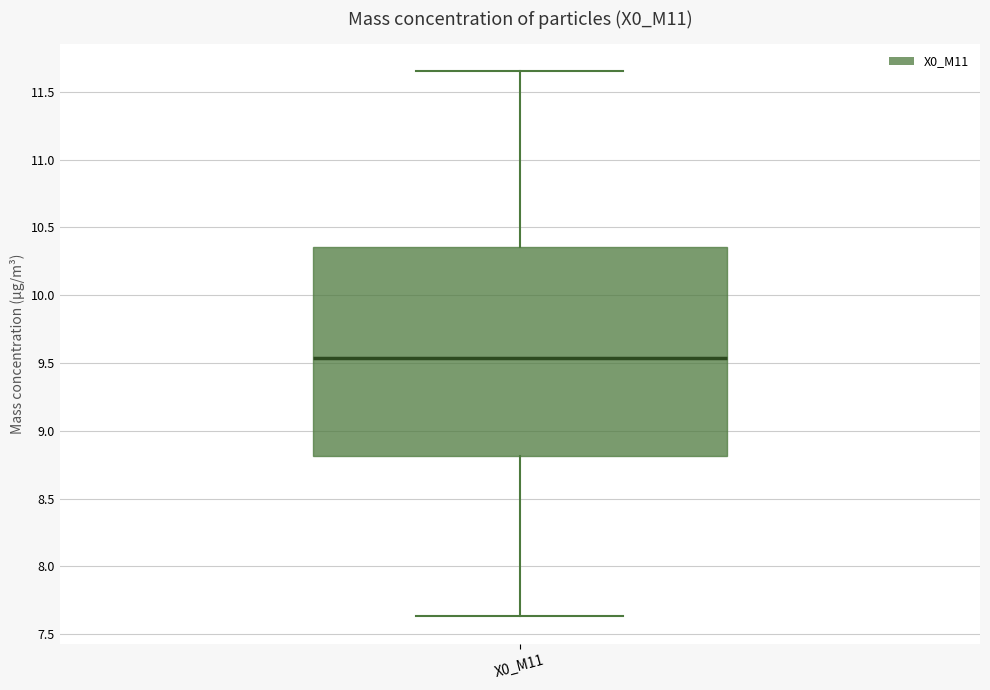

Where is the lower edge of the box for X0_M11 on the y-axis? The values are not printed on the chart, so give them approximately, as read against the axis.

8.80